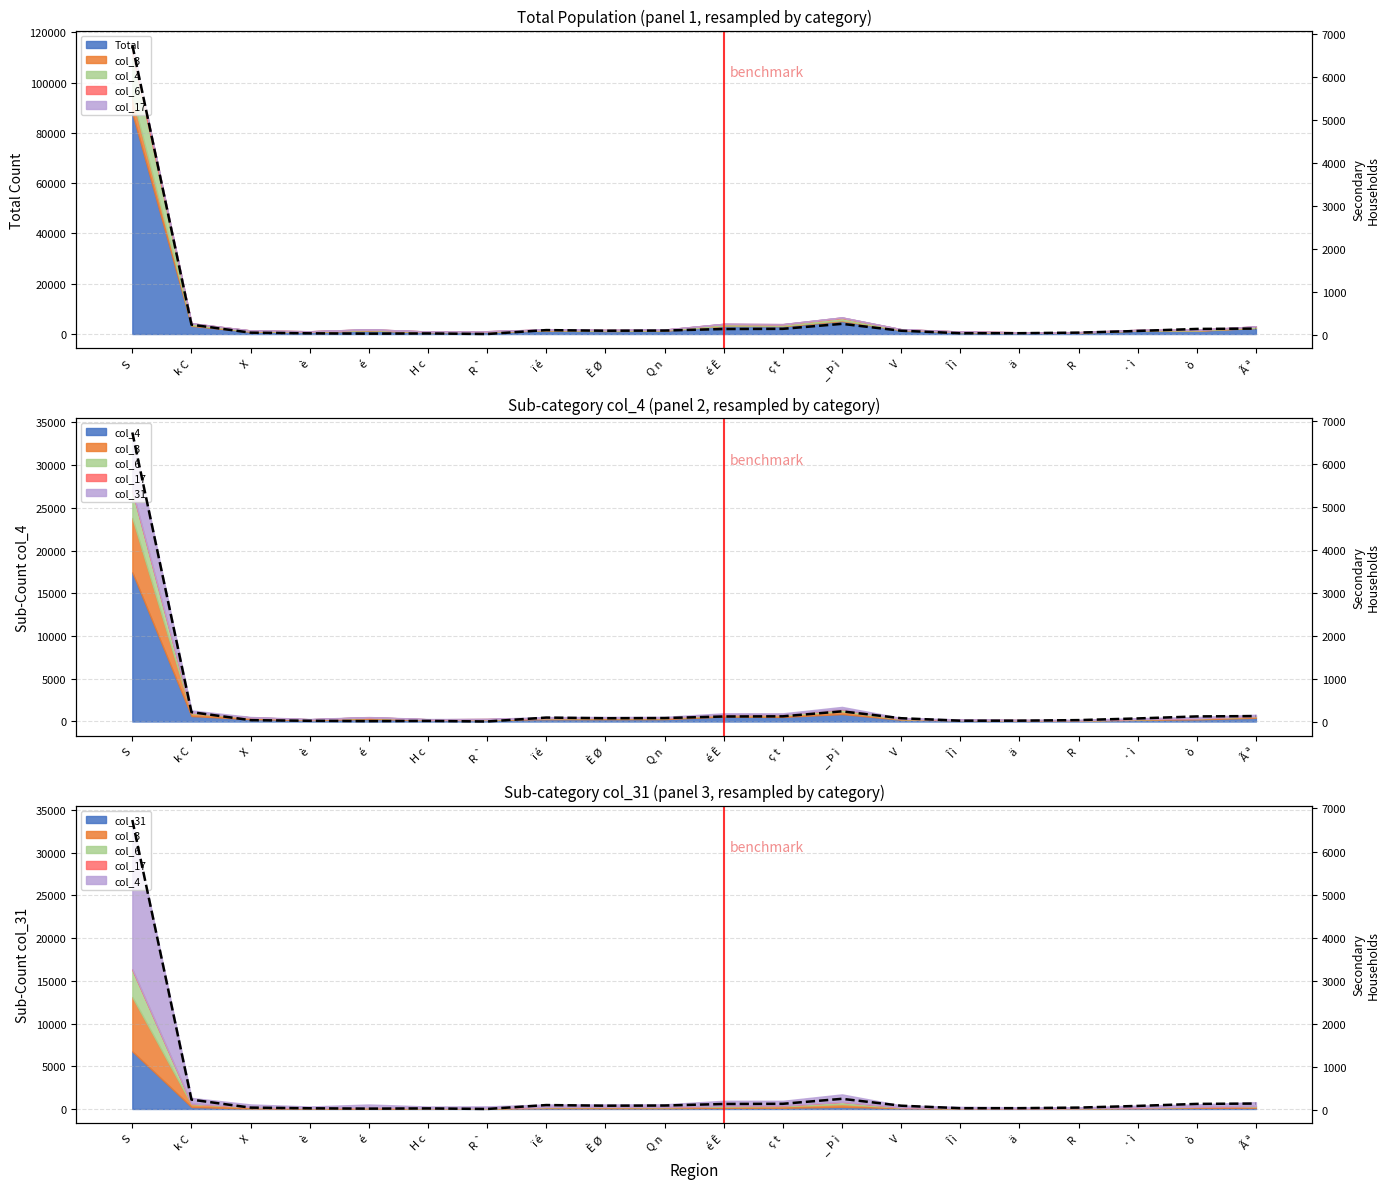

Which has a higher value, H c or Q n?

Q n